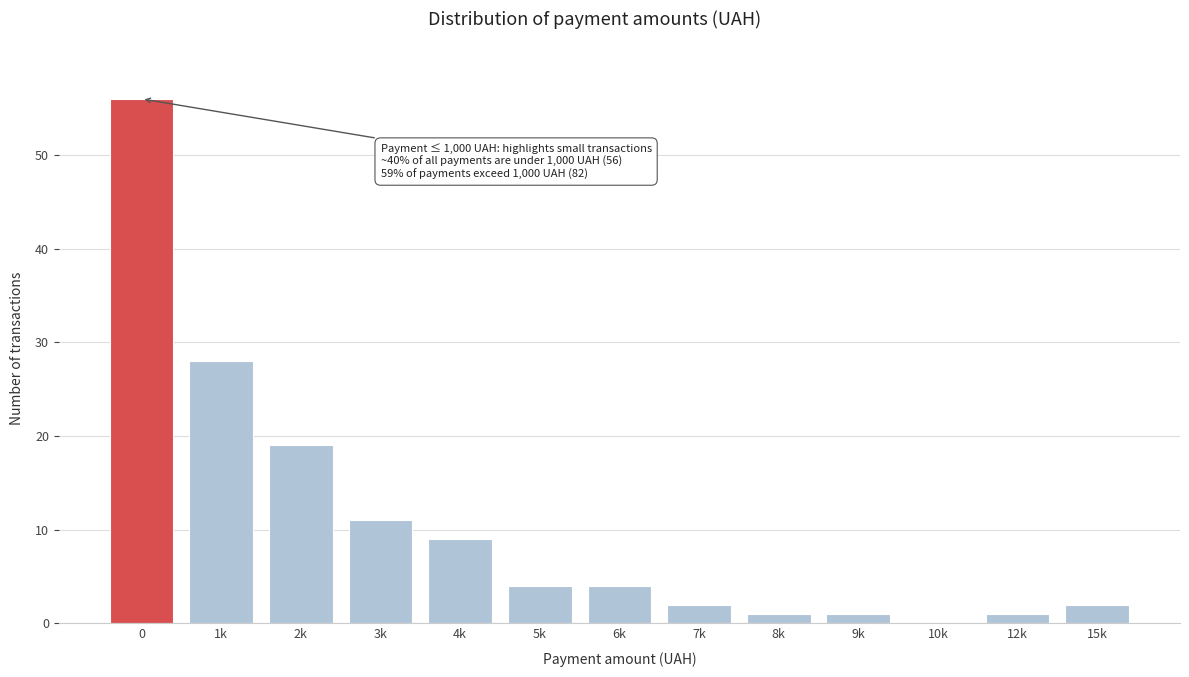

Reading left to right, extract all data points from this chart.

0=56	1k=28	2k=19	3k=11	4k=9	5k=4	6k=4	7k=2	8k=1	9k=1	10k=0	12k=1	15k=2